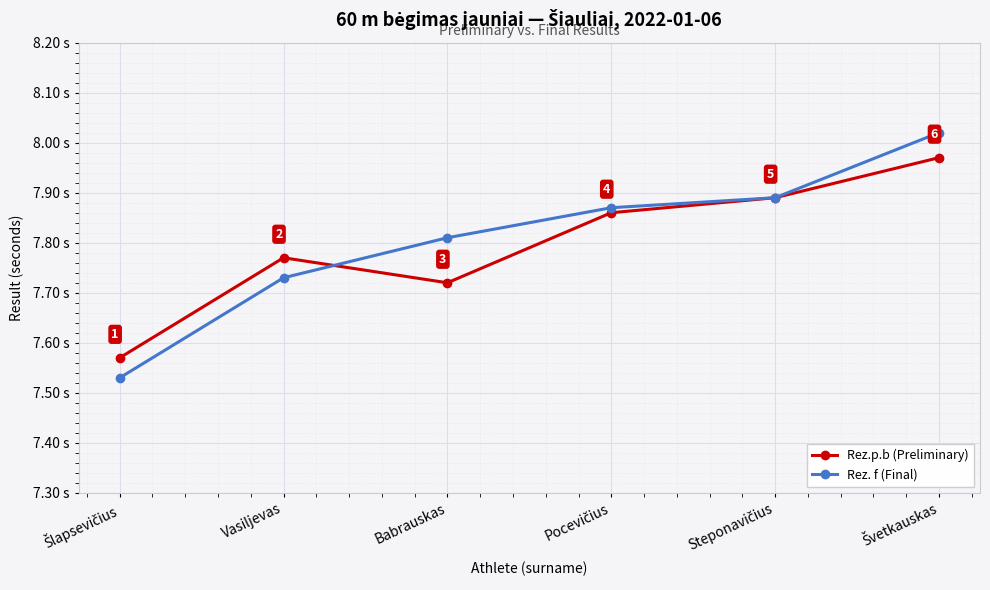

True or false: Rez. f (Final) has more than 1 interior local peaks.

False